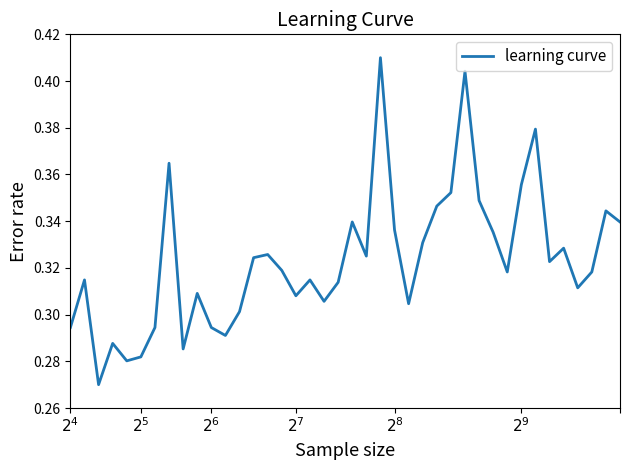

How many points are lower than both their immediate neighbors (excluding endpoints)?

11